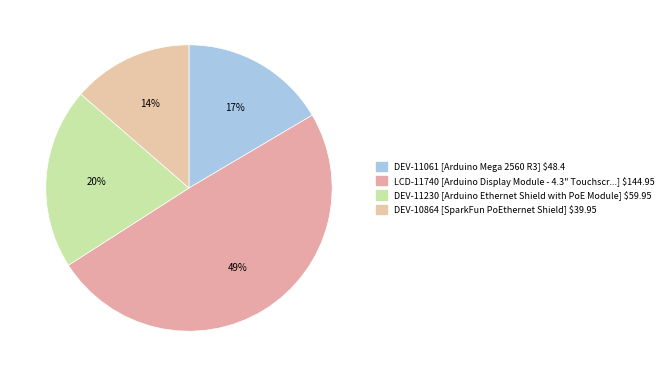

The DEV-10864 slice represents 14% of the pie. True or false?

True